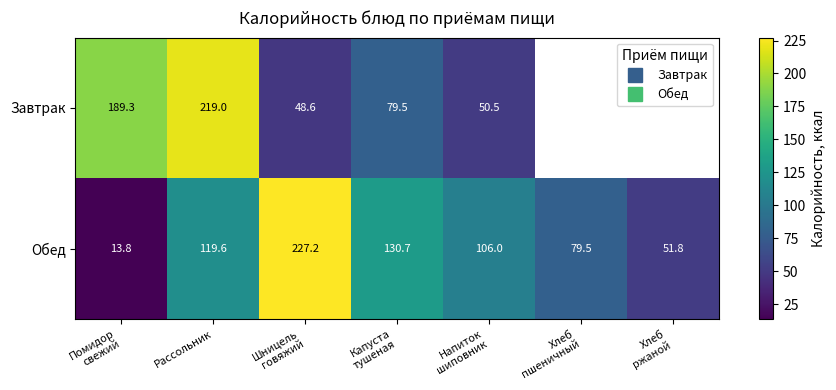

What is the total value across all series at Рассольник?

338.6